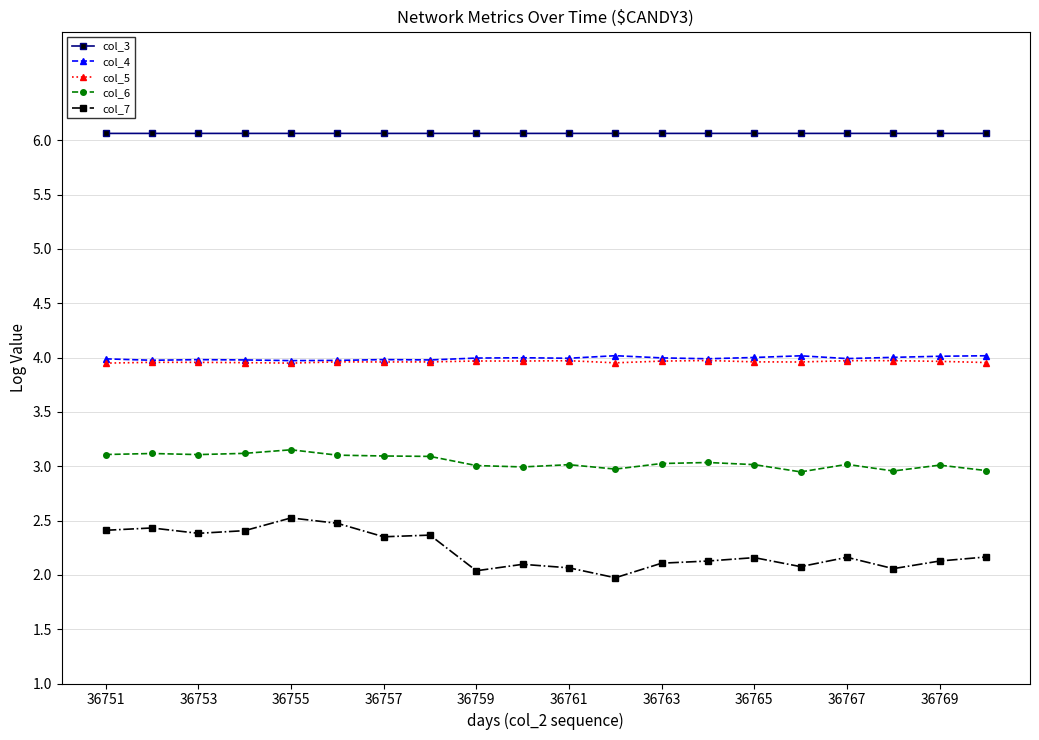

What is the greatest value displayed?

6.1